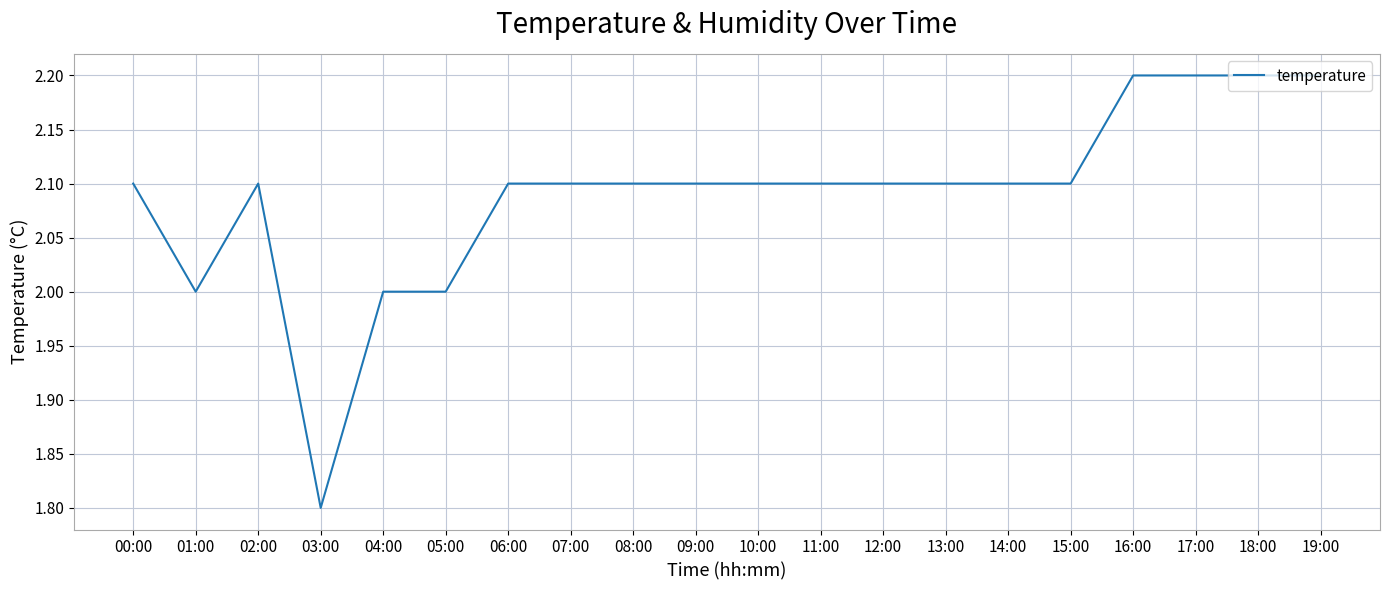

The value at 11:00 is 3.2. True or false?

False